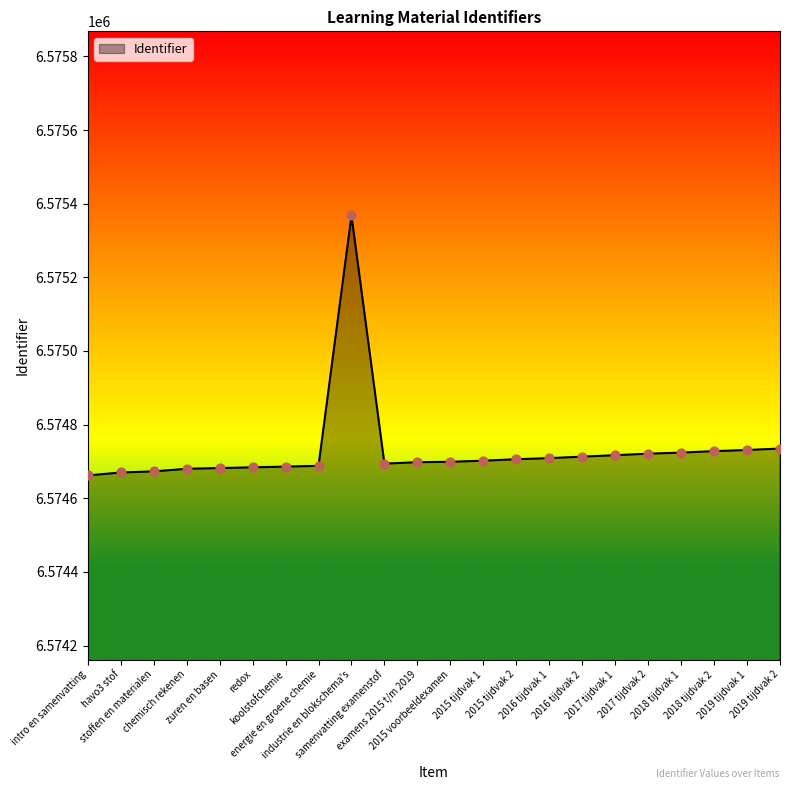

What is the change in value from stoffen en materialen to energie en groene chemie?

+15